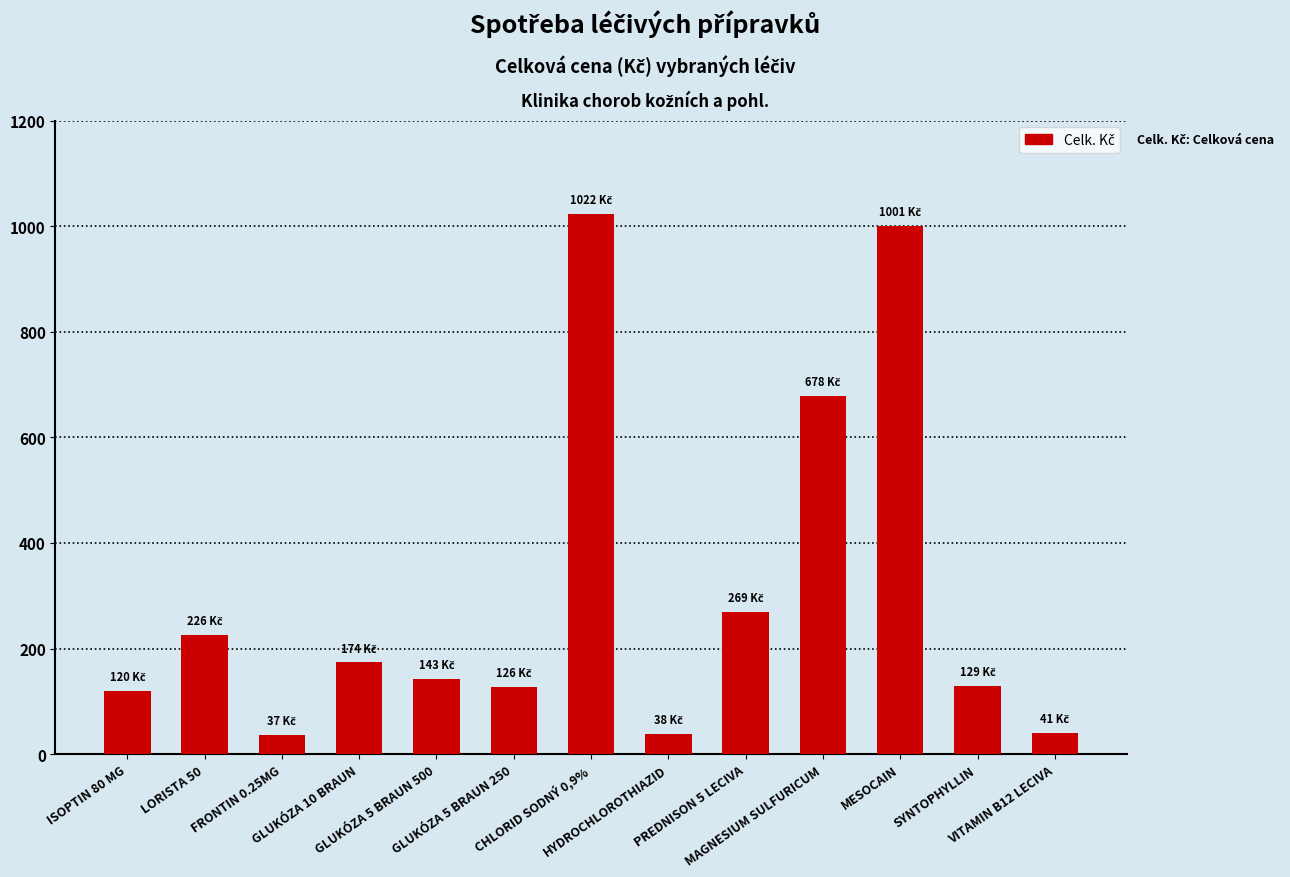

What is the difference between the values at MAGNESIUM SULFURICUM and FRONTIN 0.25MG?

641.1